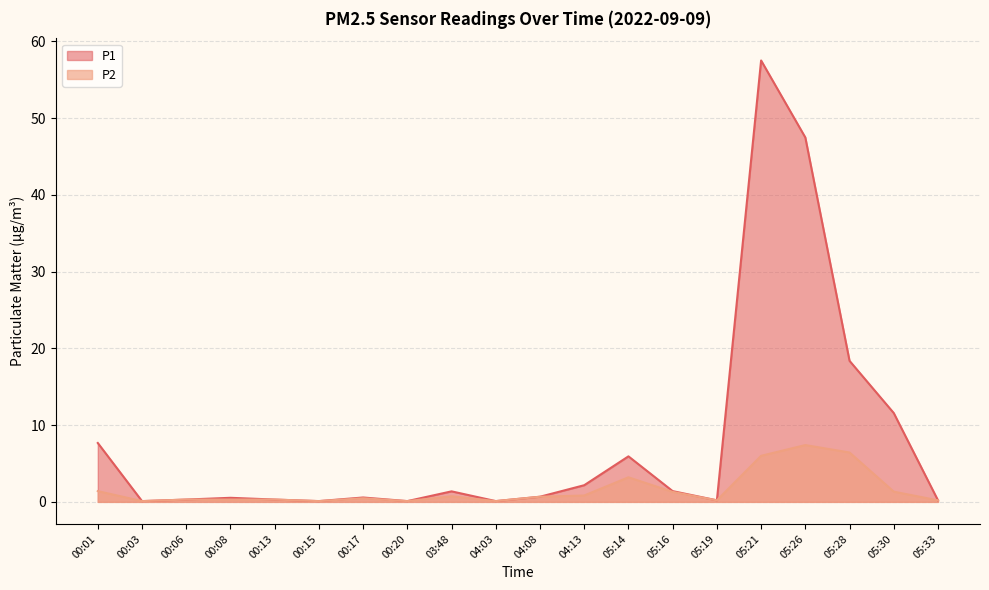

At which category does P1 reach its first local peak?

00:08